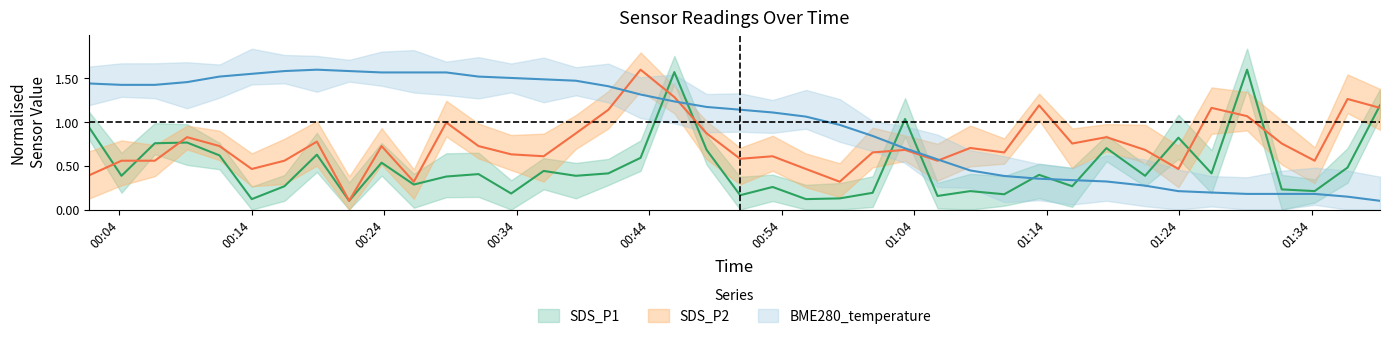

At which label does SDS_P1 reach its minimum?

2021/08/13 00:21:20